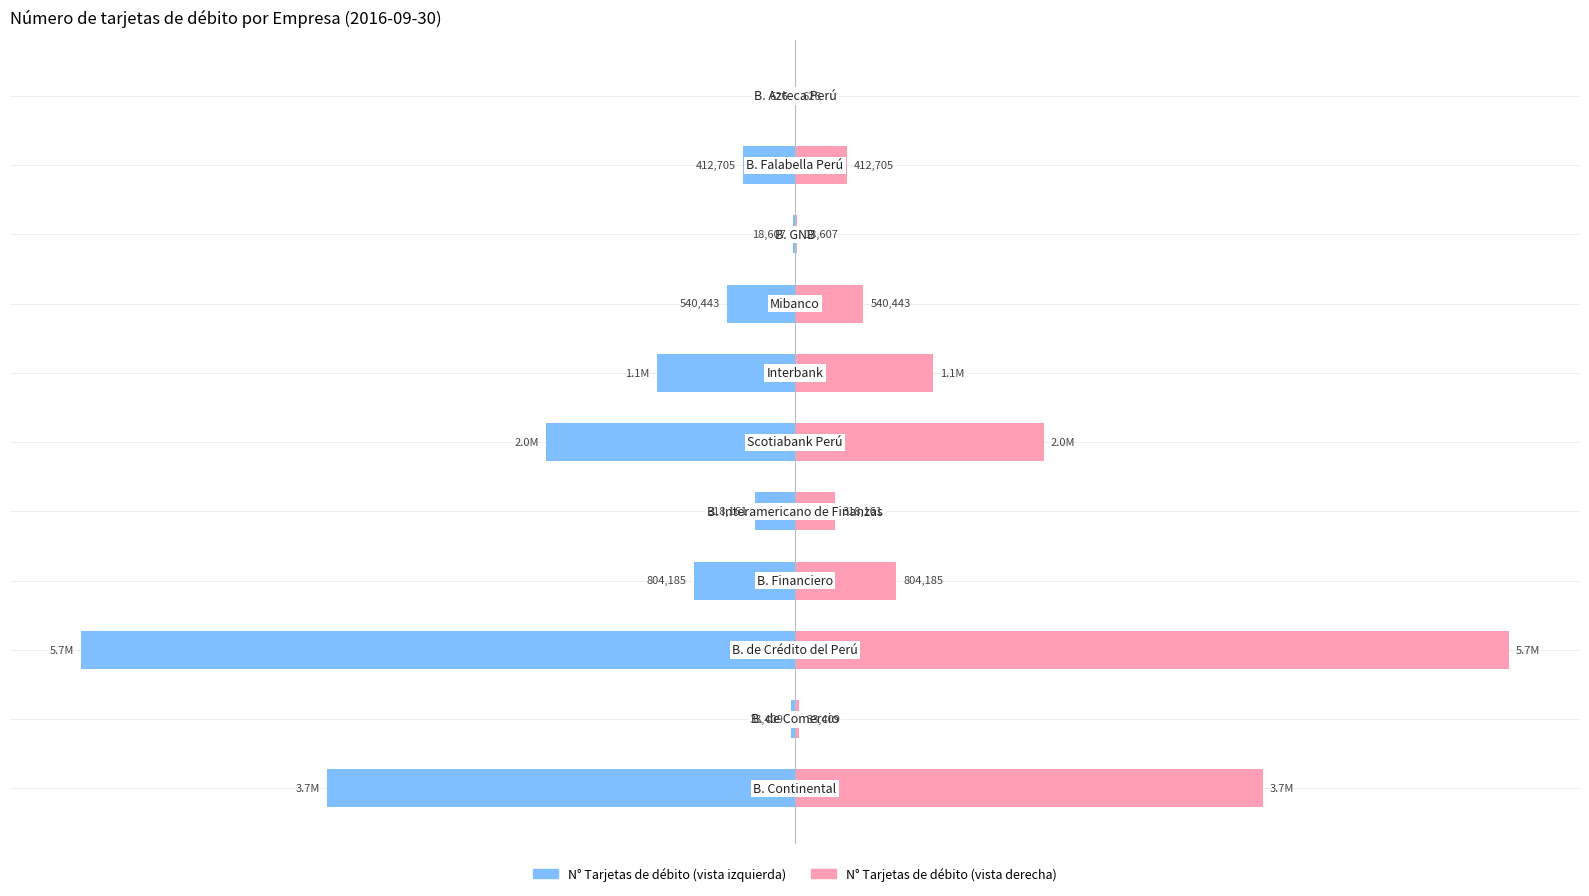

How many values in the N° Tarjetas (Derecha) series exceed 540443?

5